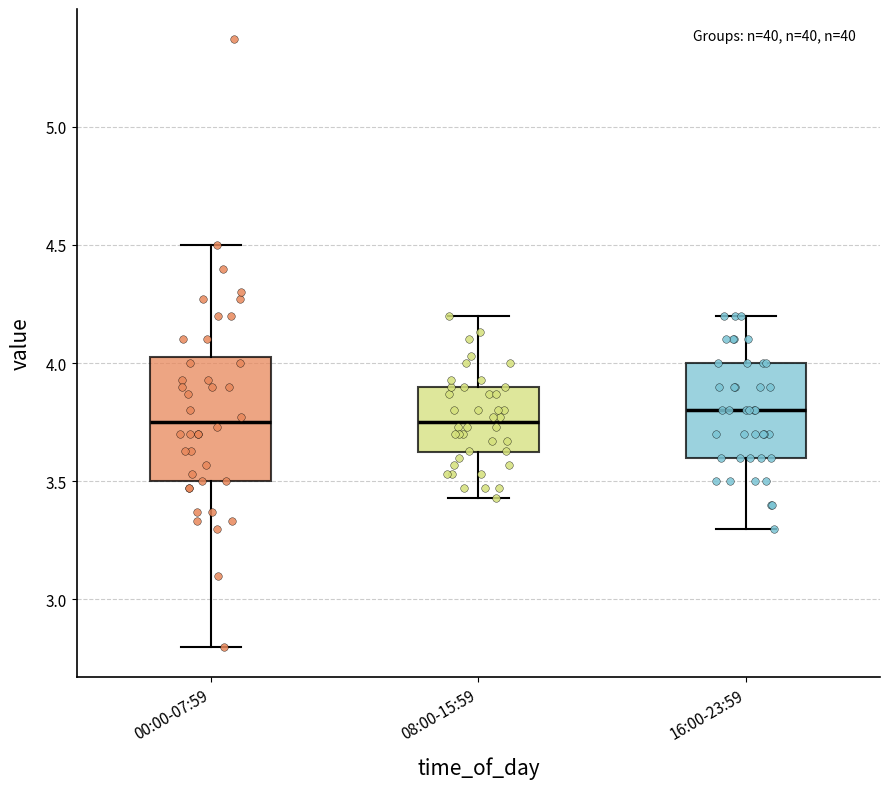

Reading left to right, read every box against the y-axis: the position of its median line, the range the box covers, and the ends of its whiskers. The values are not printed on the chart, so give them approximately, as read against the axis.

00:00-07:59: median 3.75, box 3.50 to 4.05, whiskers 2.80 to 4.50
08:00-15:59: median 3.75, box 3.60 to 3.90, whiskers 3.45 to 4.20
16:00-23:59: median 3.80, box 3.60 to 4.00, whiskers 3.30 to 4.20